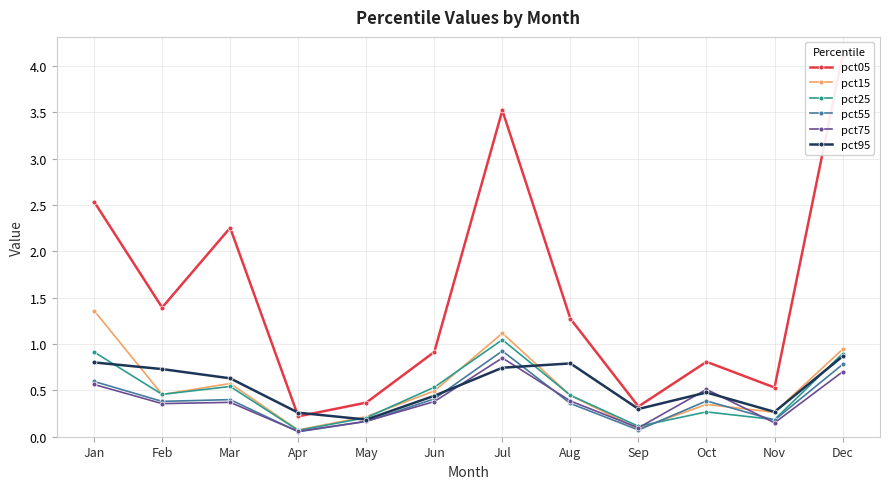

What are all the series names shown in the legend?

pct05, pct15, pct25, pct55, pct75, pct95